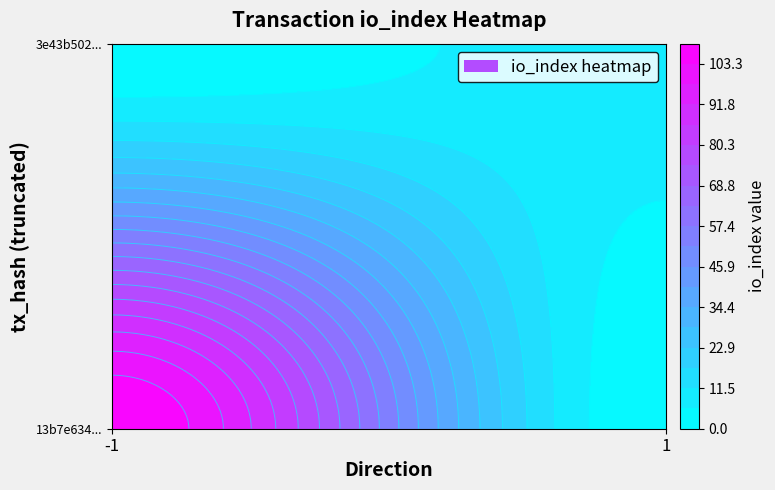

True or false: 3e43b502ef65c92c222684969423d8b9159d82b has a value of 1 at direction.

False